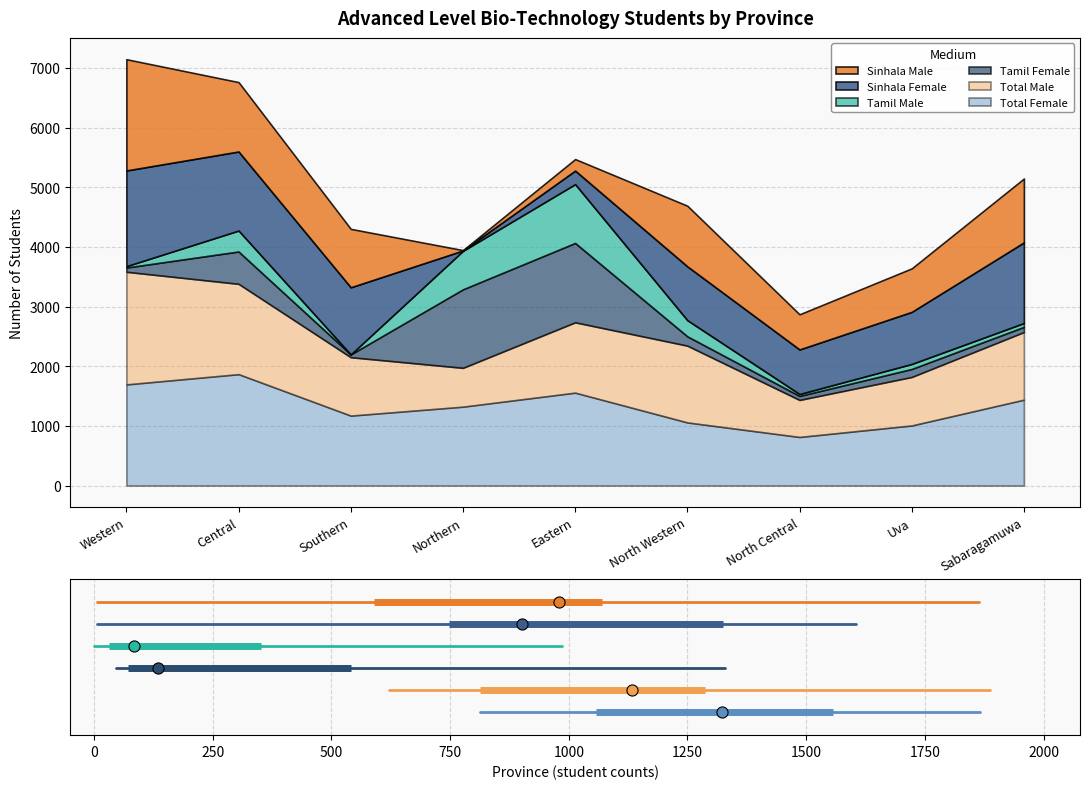

What is the minimum value for Sinhala Male?

0.8